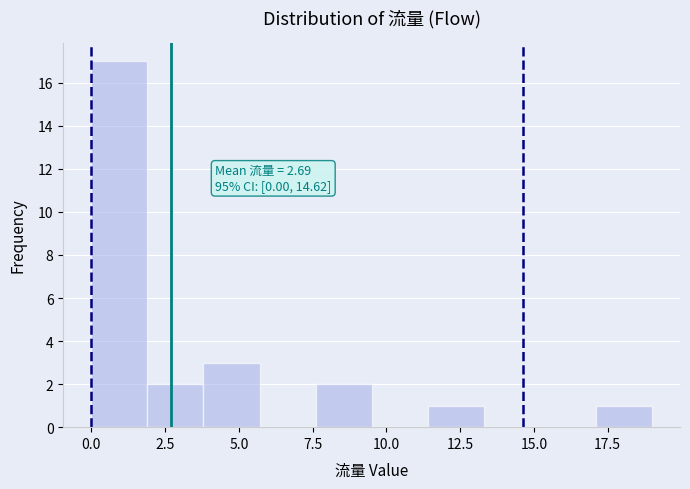

Read against the x-axis, roughly where is the centre of the tallest bar?

1.0